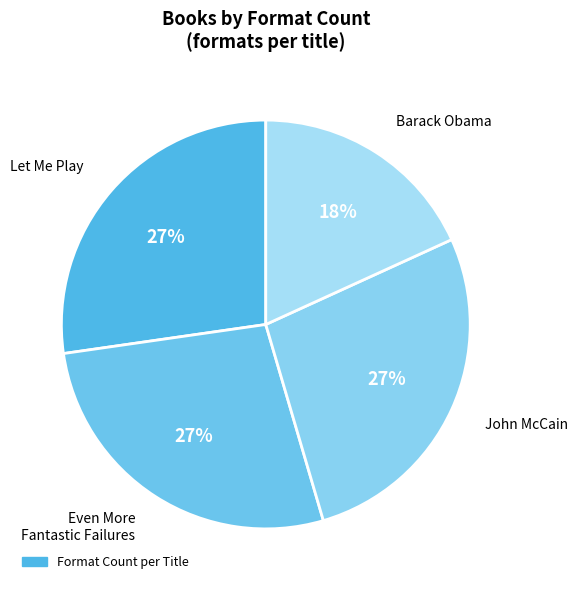

Is it true that Barack Obama is 4% of the pie?

False